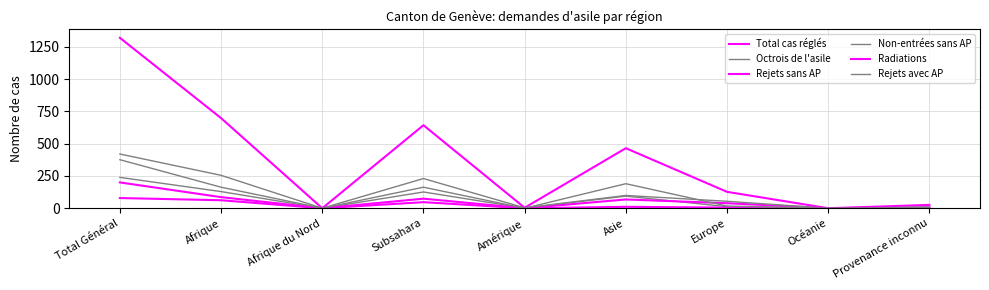

What is the label of the 8th point from the left?

Océanie